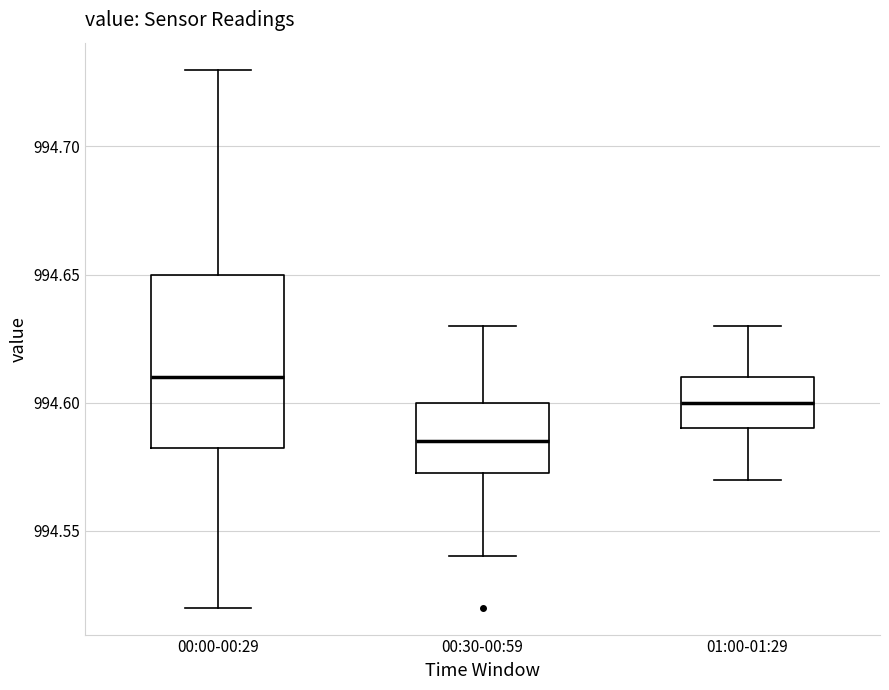

Where does the median line of the box for 00:00-00:29 sit on the y-axis? The values are not printed on the chart, so give them approximately, as read against the axis.

994.610